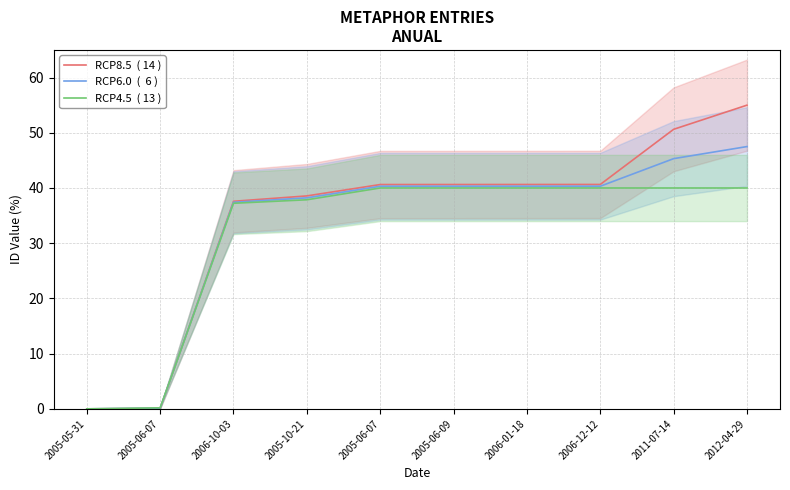

At which label does RCP6.0  (  6 ) reach its peak?

2012-04-29